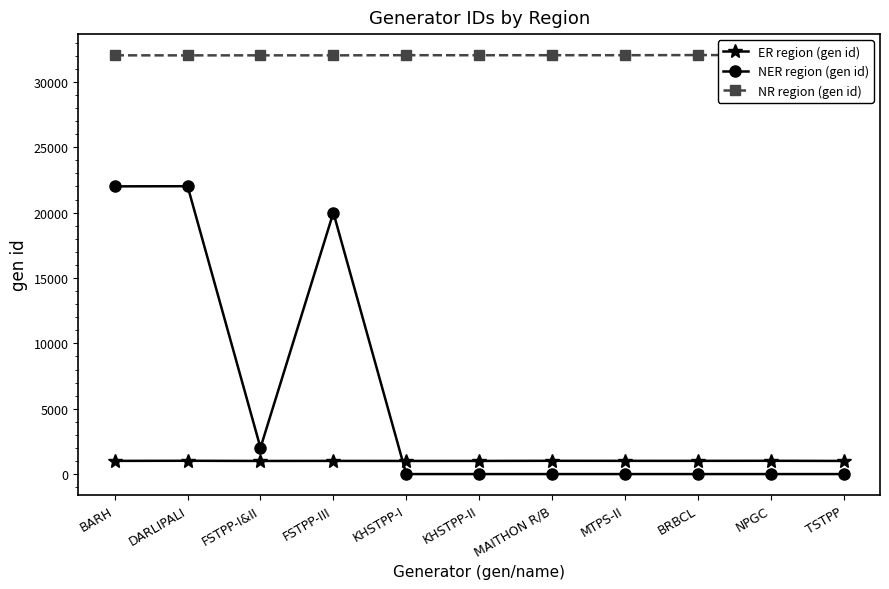

What is the value of the ER region (gen id) point at the 4th from the left?

1008